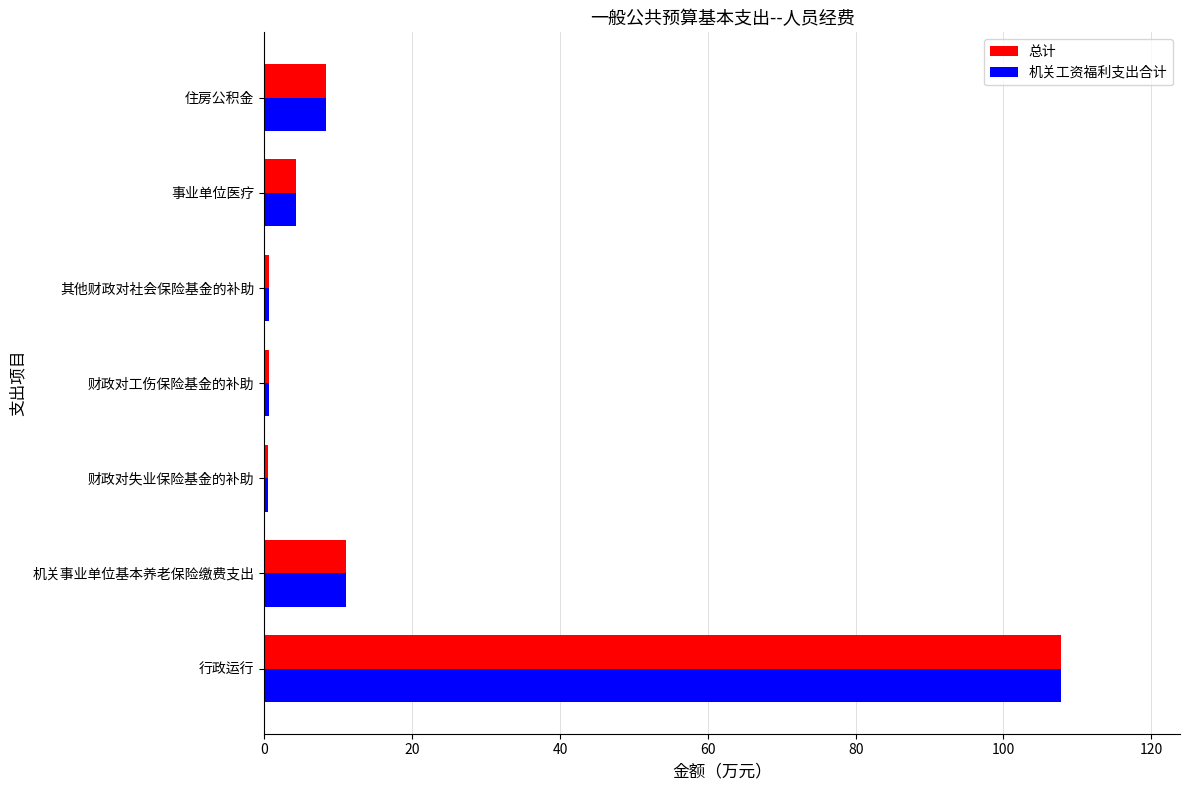

Count the number of categories in the chart.

7